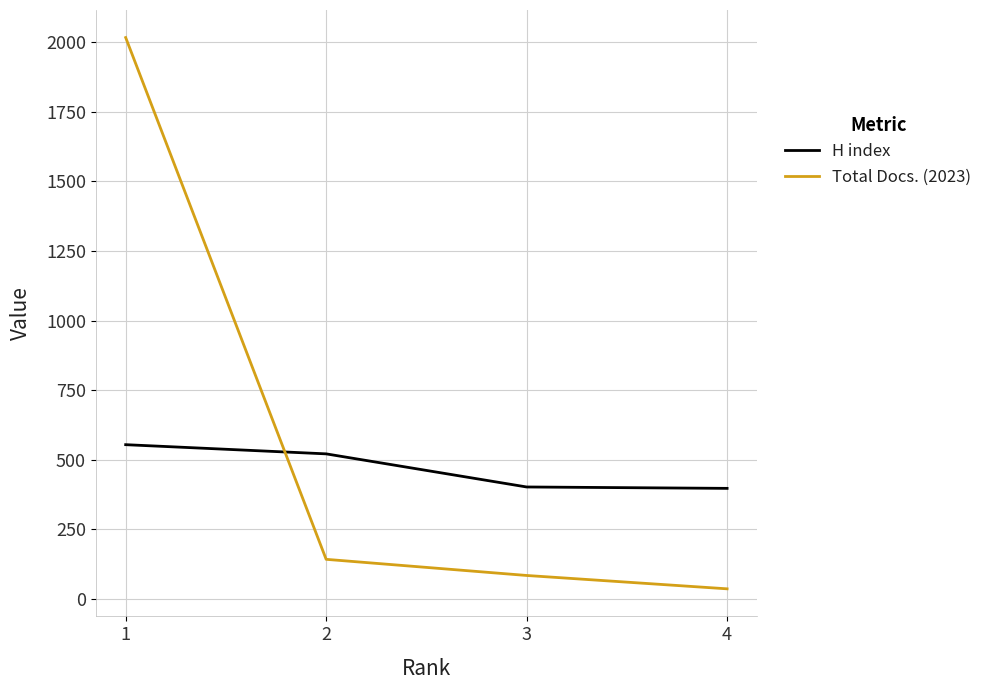

Rank the categories by Total Docs. (2023) value from highest to lowest.

1, 2, 3, 4